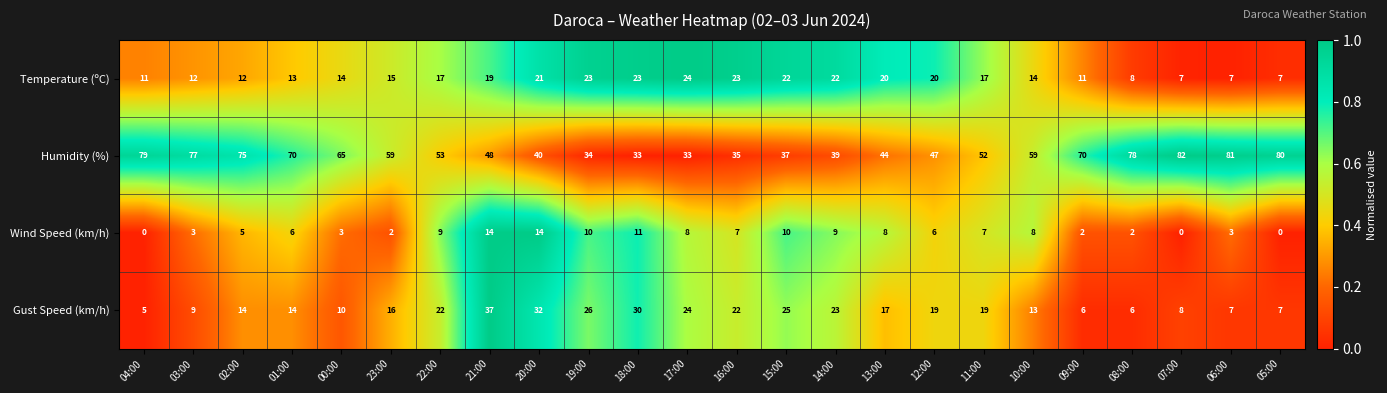

Rank the series at 21:00 from highest to lowest value.

Humidity (%), Gust Speed (km/h), Temperature (ºC), Wind Speed (km/h)